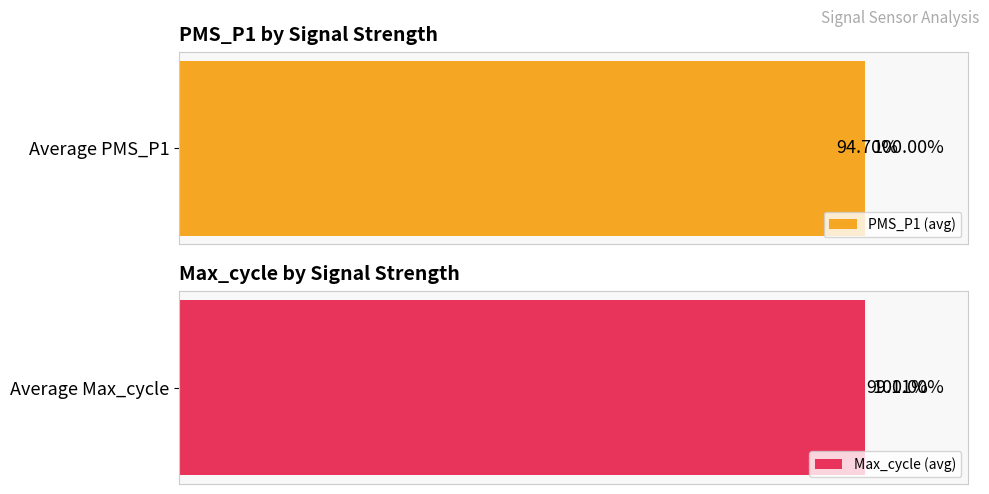

Reading left to right, list all the values displayed in this chart.

PMS_P1 (avg): 100.0	94.7
Max_cycle (avg): 99.1	100.0